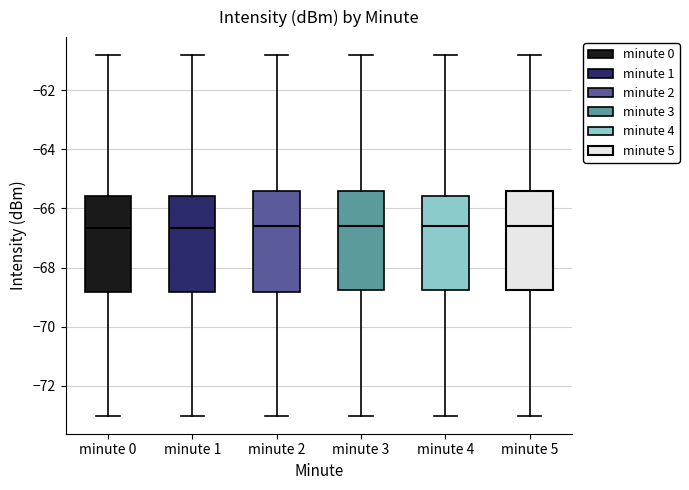

Where does the median line of the box for minute 1 sit on the y-axis? The values are not printed on the chart, so give them approximately, as read against the axis.

-66.6